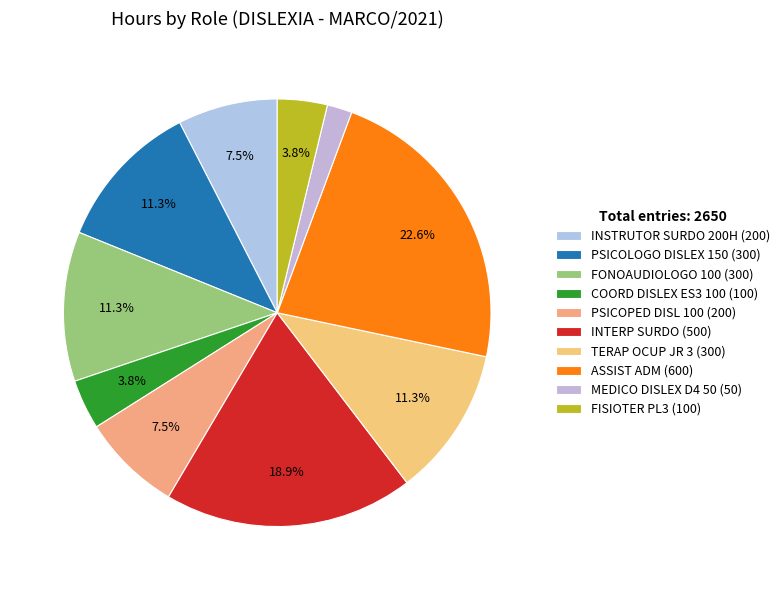

Does COORD DISLEX ES3 100 represent more than half of the total?

No